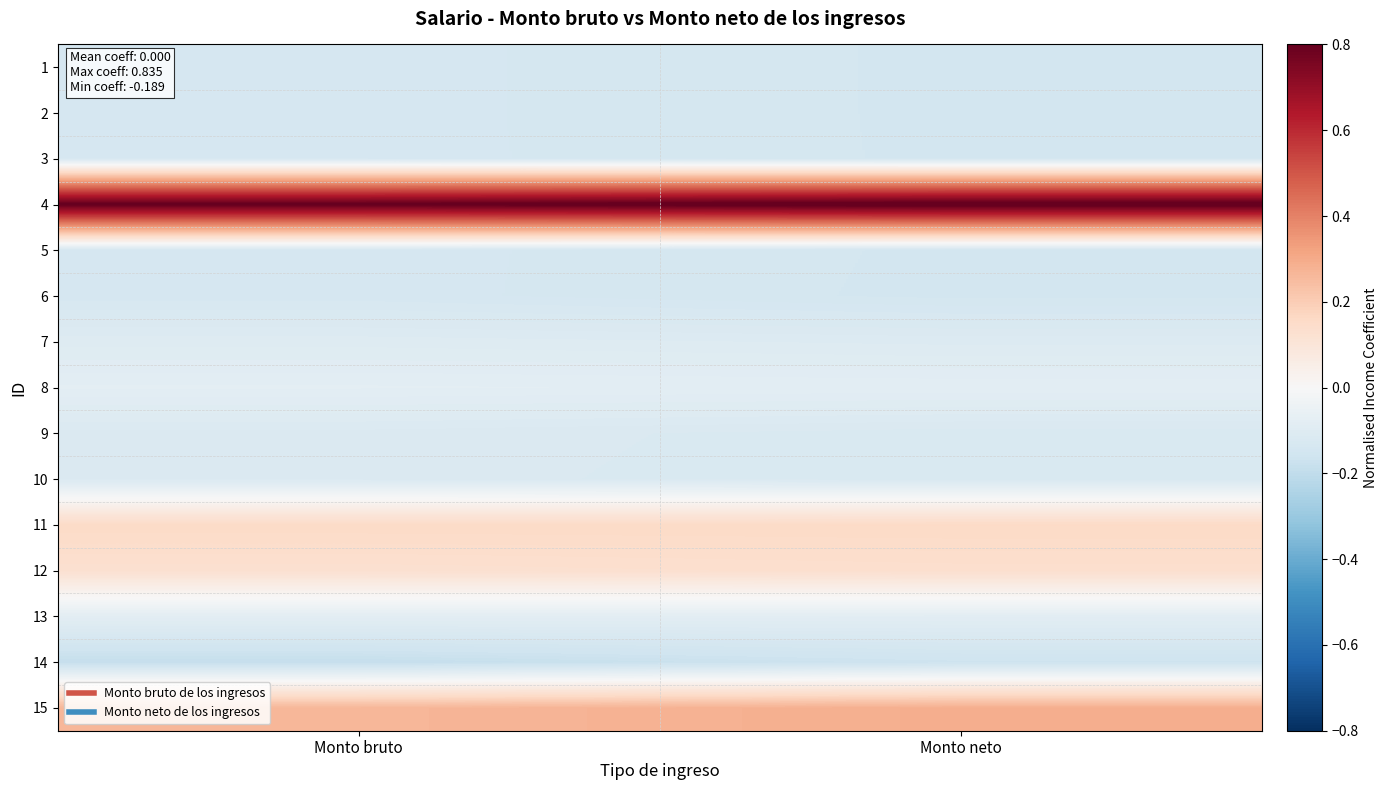

What is the minimum value shown in the chart?

-0.2